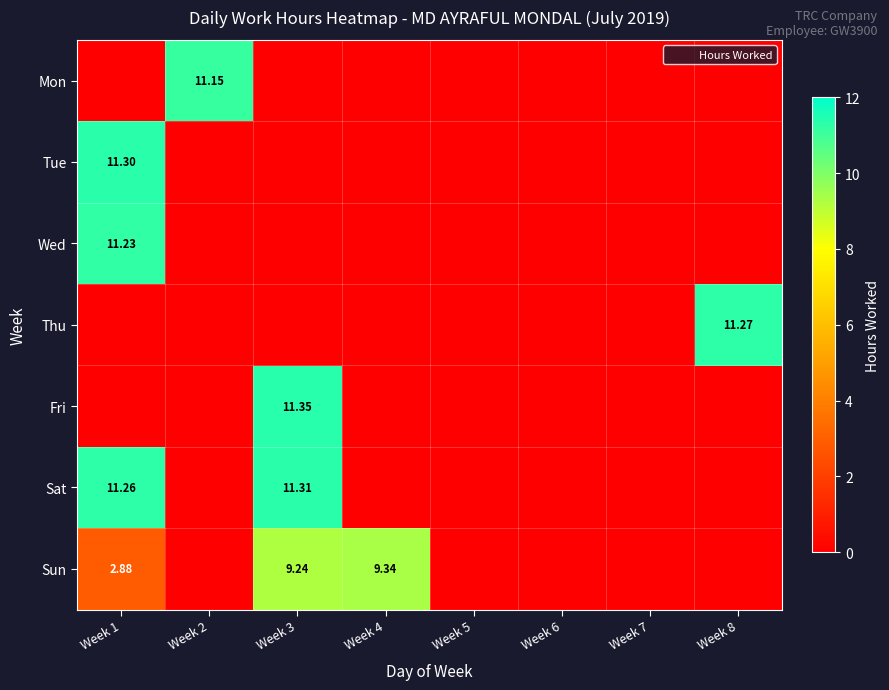

Where is Wed nearest to the value 5?

Week 2